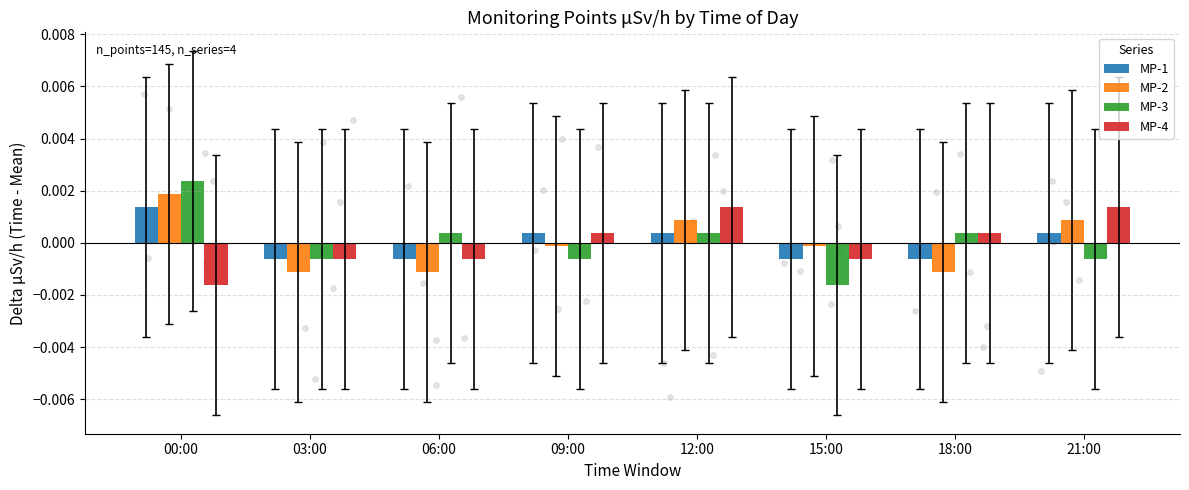

Which series contains the highest Y value?

MP-3